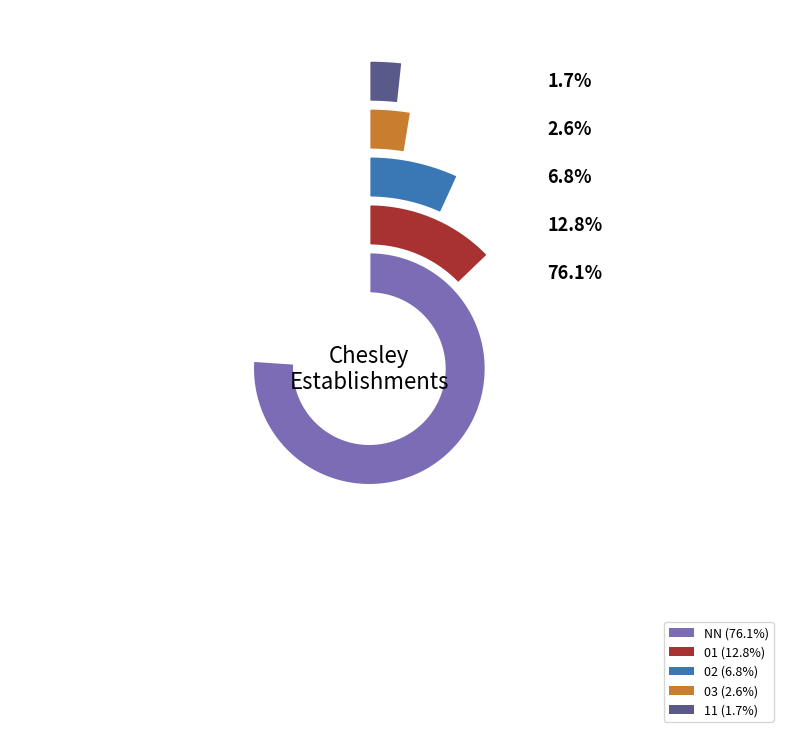

Rank the categories by value from lowest to highest.

11, 03, 02, 01, NN